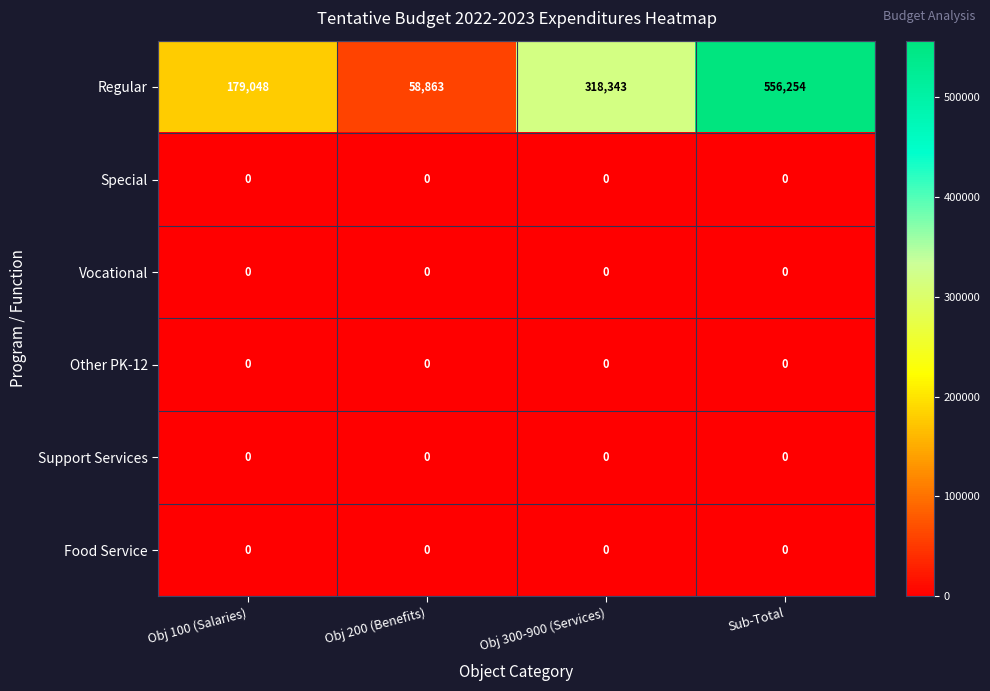

The value of Special at Sub-Total is 0. True or false?

True